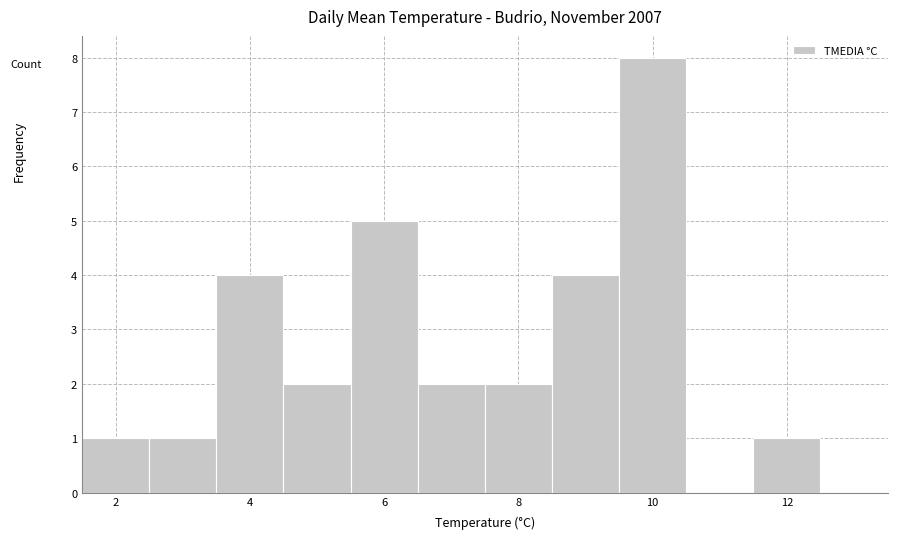

Reading left to right, transcribe this chart: for each bar, give the range it covers on the x-axis and its height. Neither the bar edges nor the heights are printed on the chart, so give them approximately, as read against the axes.

1.5 to 2.5: 1
2.5 to 3.5: 1
3.5 to 4.5: 4
4.5 to 5.5: 2
5.5 to 6.5: 5
6.5 to 7.5: 2
7.5 to 8.5: 2
8.5 to 9.5: 4
9.5 to 10.5: 8
10.5 to 11.5: 0
11.5 to 12.5: 1